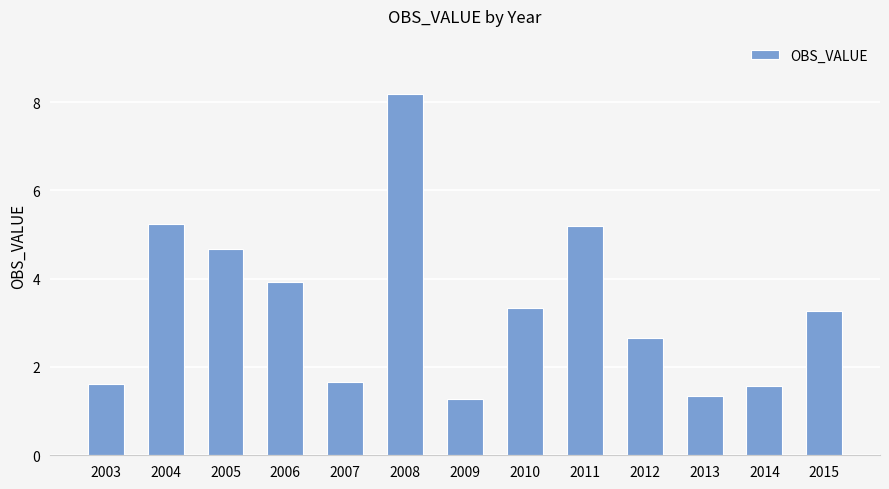

What is the greatest value displayed?

8.2